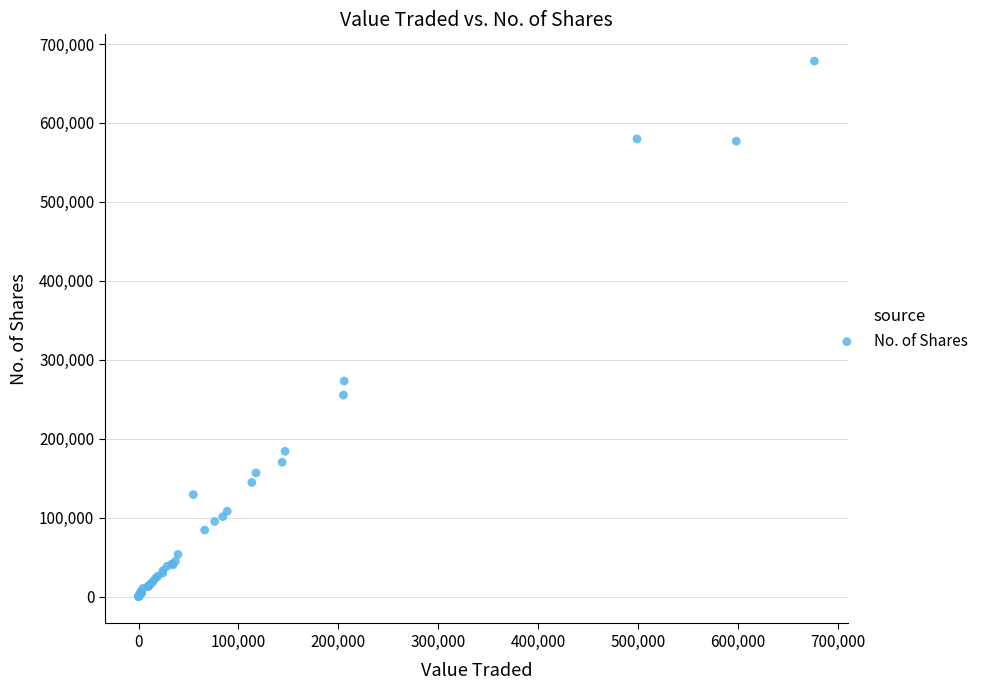

What Y value in the scatter plot is closest to 339219?

273229